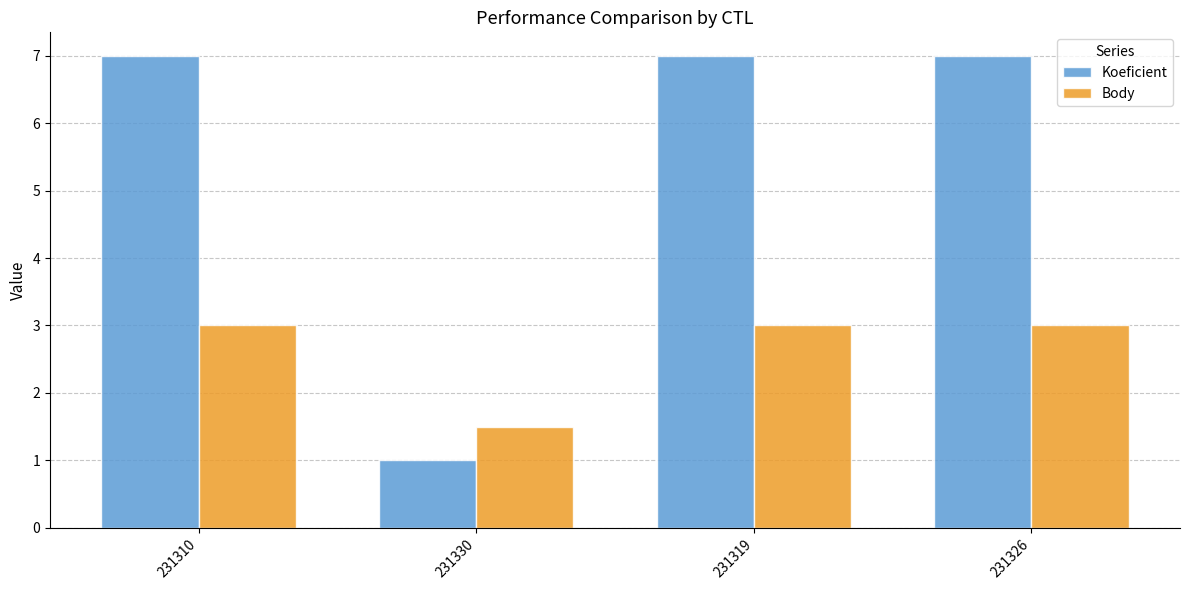

How many Body values are between 3 and 4?

3